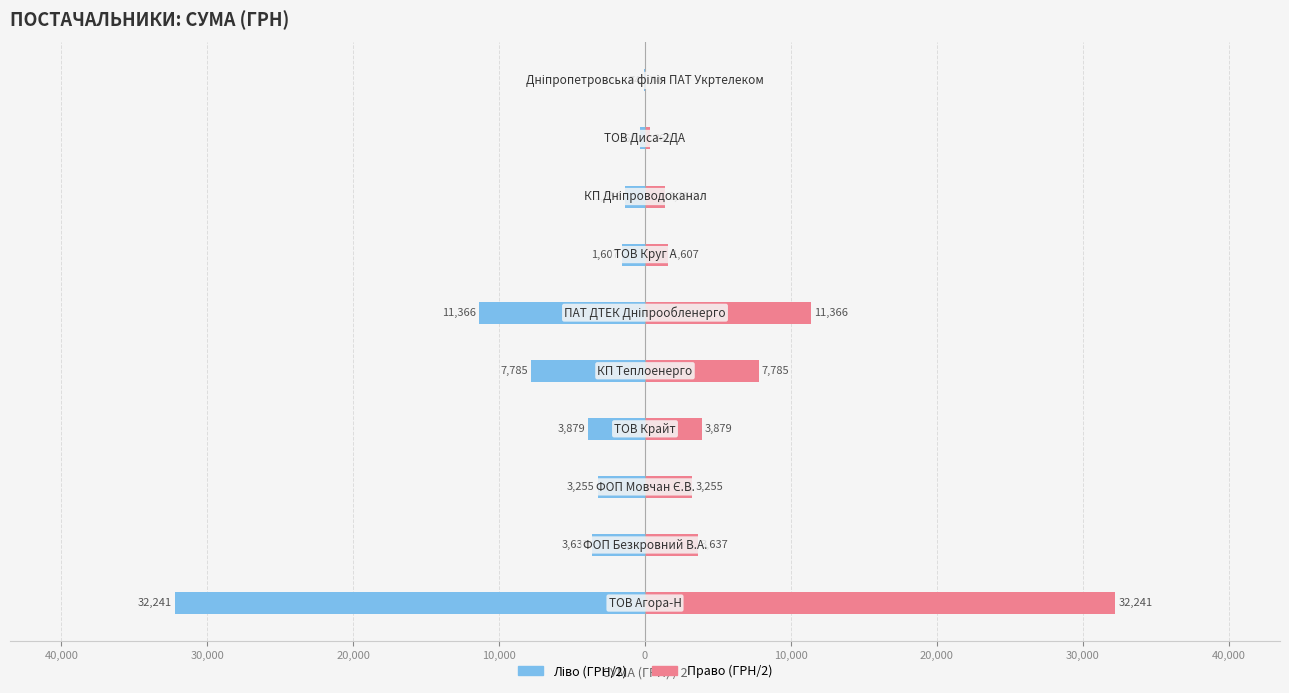

Reading left to right, extract all data points from this chart.

Left (ГРН/2): 50,000=-32240.8	40,000=-3637.2	30,000=-3255.5	20,000=-3878.7	10,000=-7785.0	0=-11366.5	10,000=-1606.5	20,000=-1356.0	30,000=-360.0	40,000=-74.0
Right (ГРН/2): 50,000=32240.8	40,000=3637.2	30,000=3255.5	20,000=3878.7	10,000=7785.0	0=11366.5	10,000=1606.5	20,000=1356.0	30,000=360.0	40,000=74.0